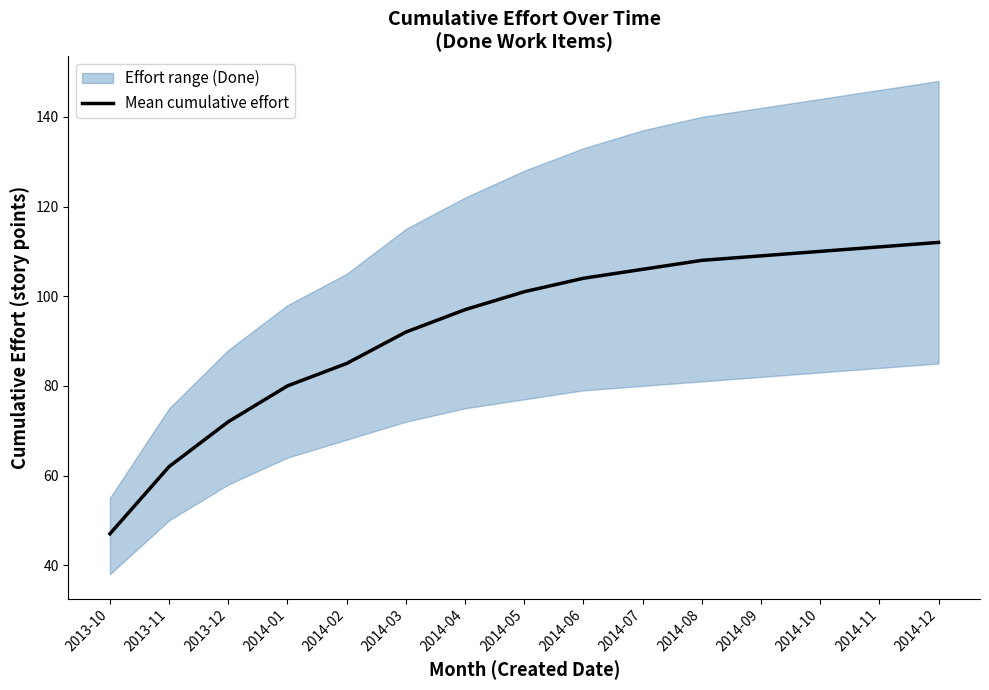

The chart shows a value of 155 at 2014-12. True or false?

False